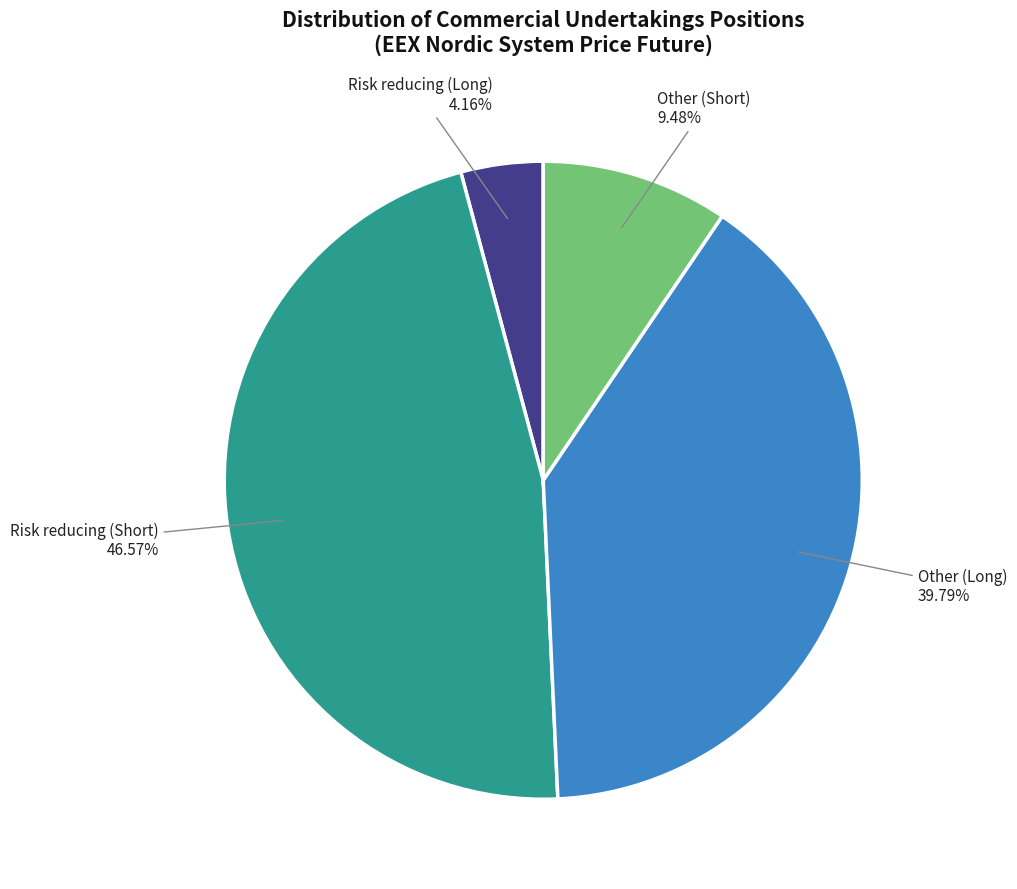

To the nearest percent, what percentage of the pie is Other (Short)?

9%